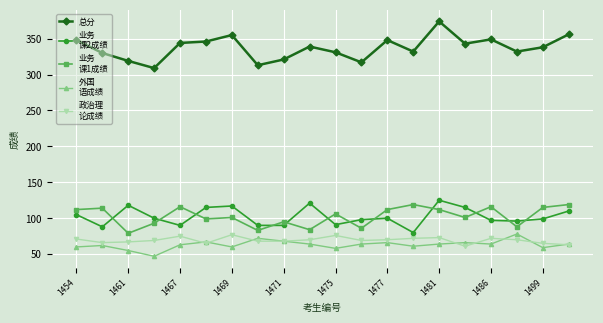

What is the smallest value displayed?

47